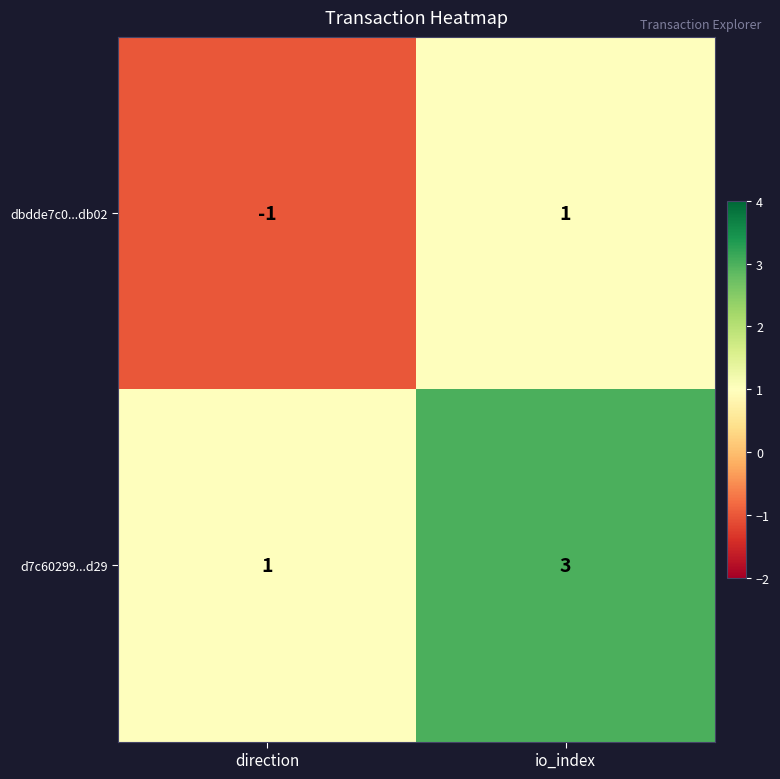

Reading left to right, transcribe all the data shown in this chart.

dbdde7c0...db02: -1	1
d7c60299...d29: 1	3